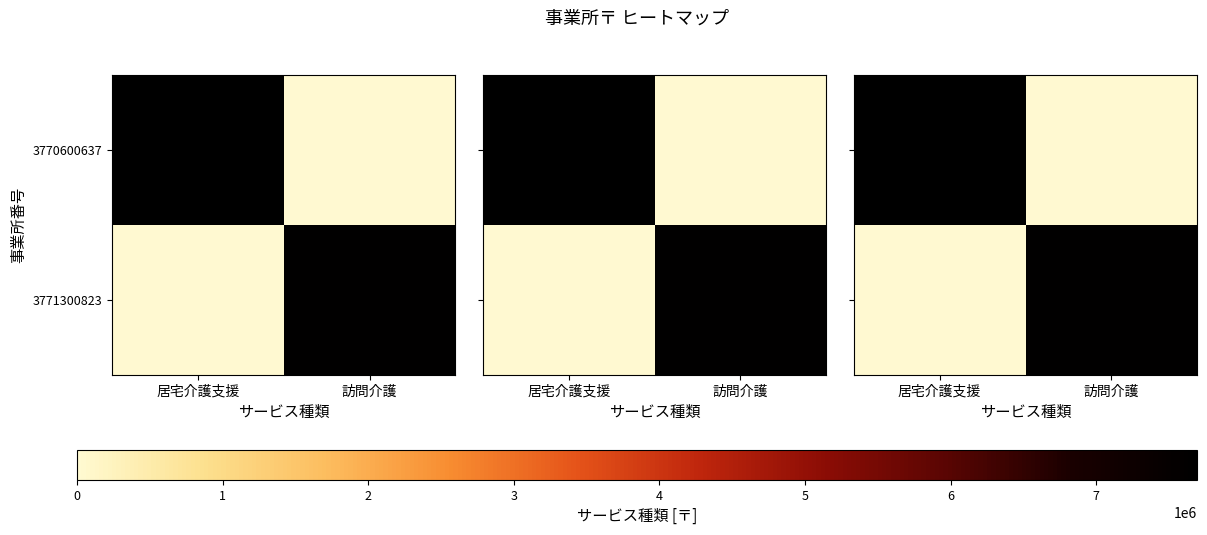

At which label does 3771300823 reach its minimum?

居宅介護支援